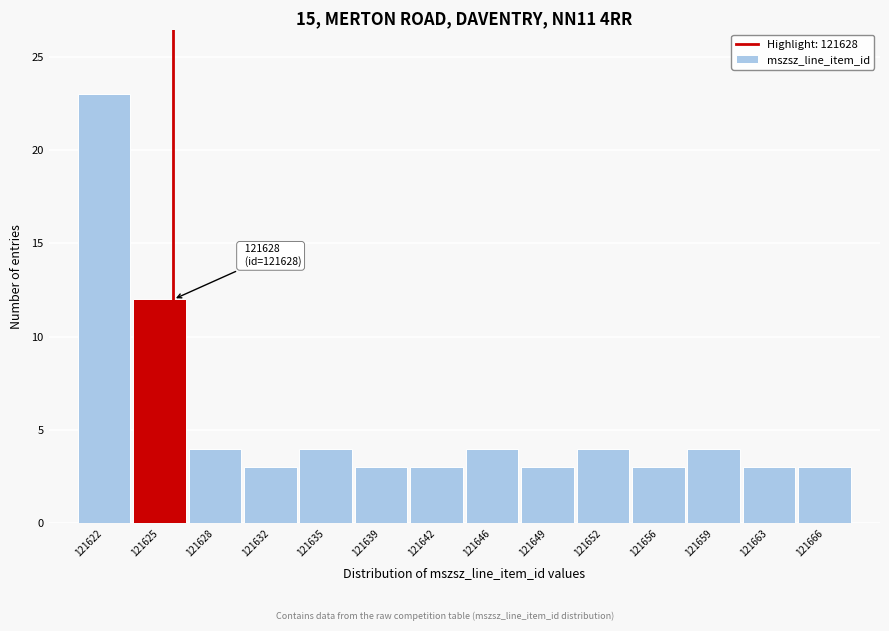

Reading left to right, list all the values displayed in this chart.

23	12	4	3	4	3	3	4	3	4	3	4	3	3